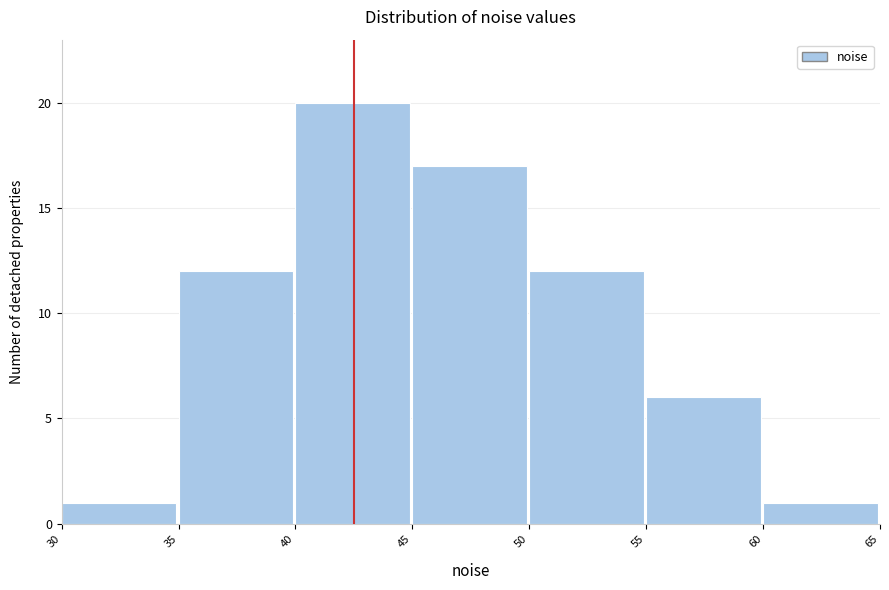

Reading left to right, list every bar in this chart as the range it spans on the x-axis followed by its height. The values are not printed on the chart, so give them approximately, as read against the axis.

30 to 35: 1
35 to 40: 12
40 to 45: 20
45 to 50: 17
50 to 55: 12
55 to 60: 6
60 to 65: 1